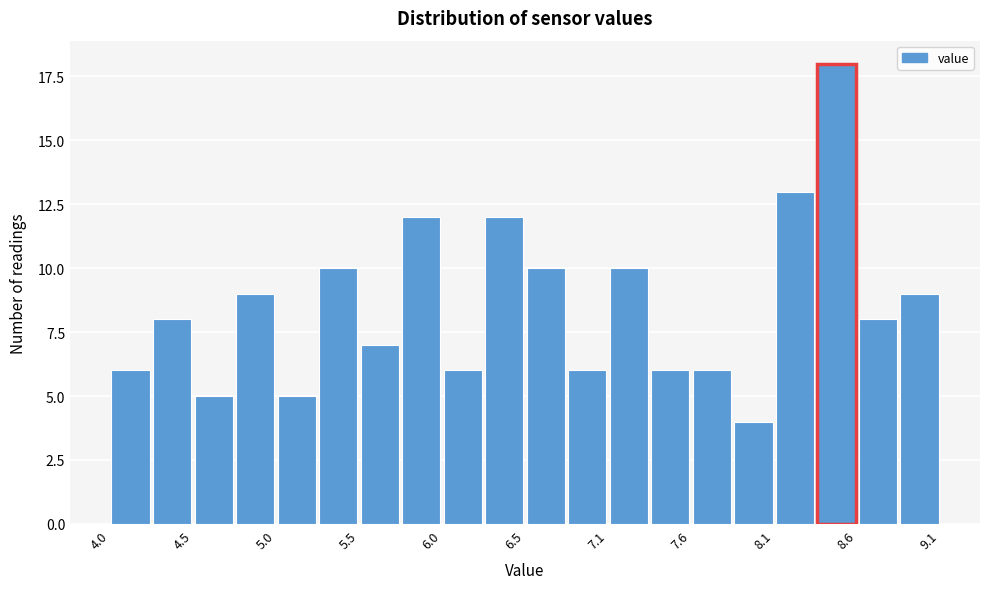

Read against the x-axis, roughly where is the centre of the tallest bar?

8.5